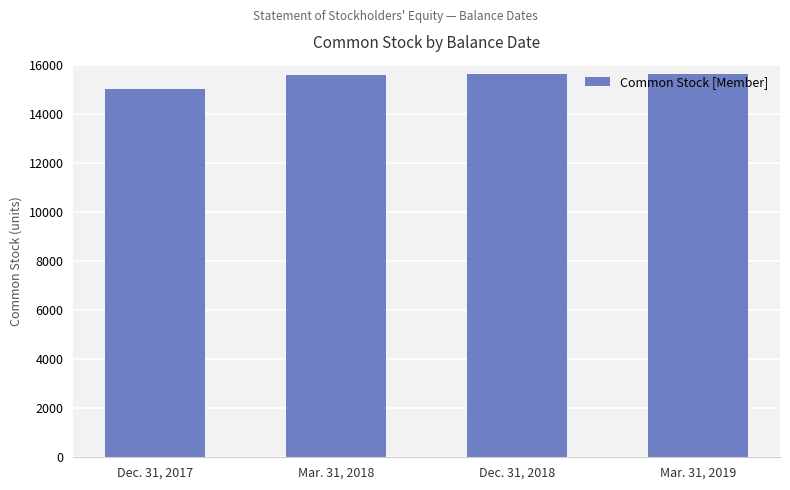

How many values are below 15639?

2